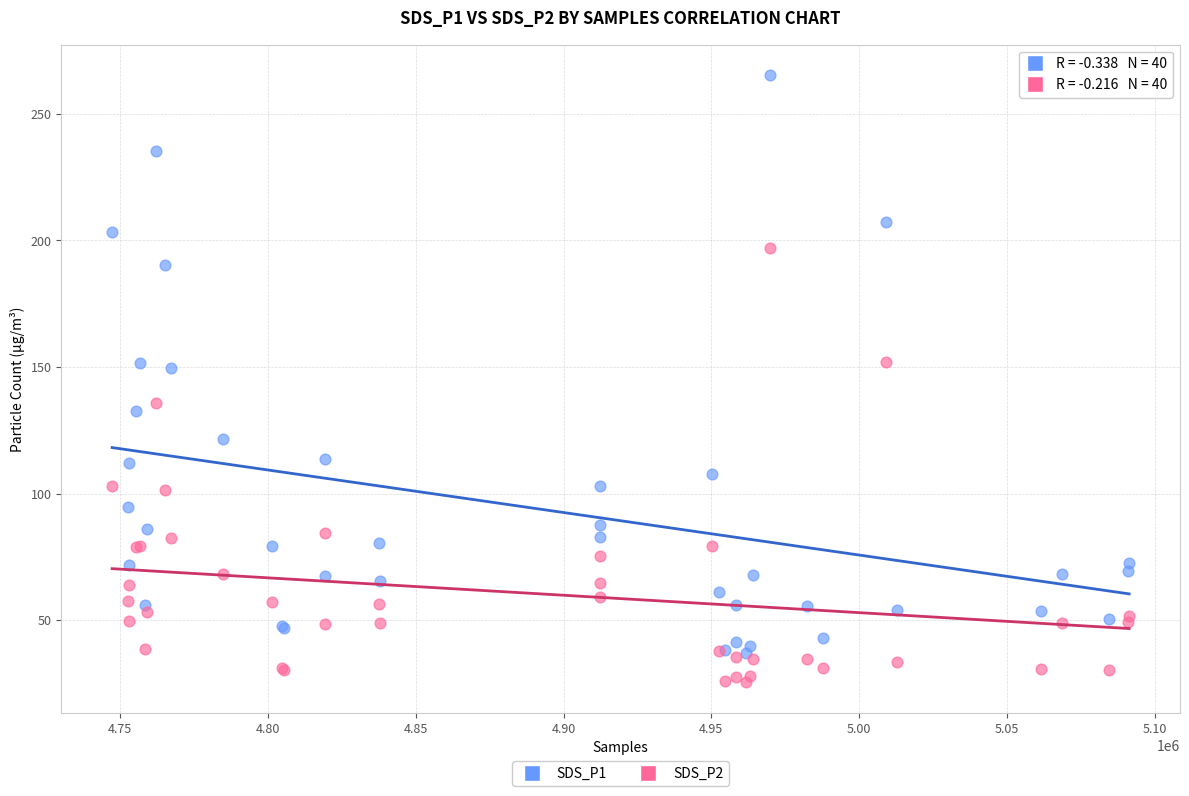

Which series contains the highest Y value?

SDS_P1